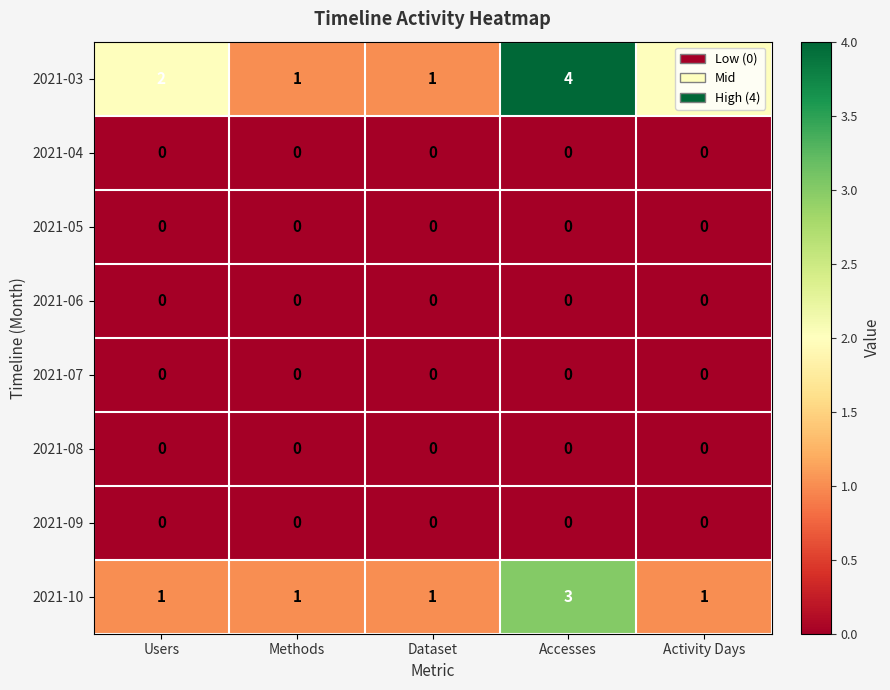

The value of 2021-09 at Users is 0. True or false?

True